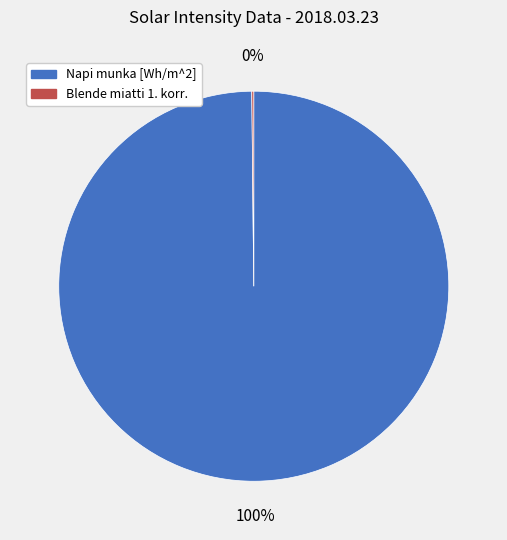

What percentage is the Napi munka [Wh/m^2] slice, to the nearest percent?

100%